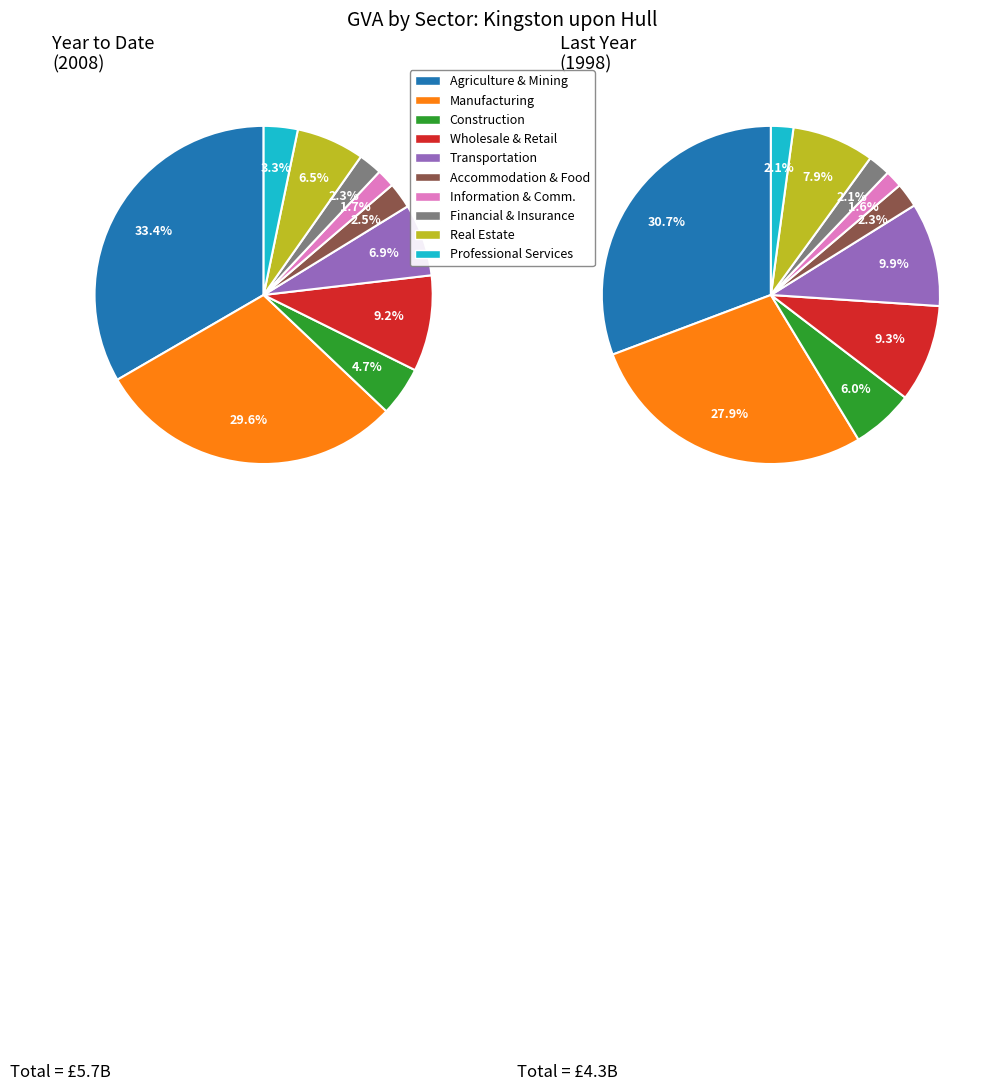

Do Professional, scientific and technical and Agriculture, mining, electricity, gas together represent more than half of the pie?

No